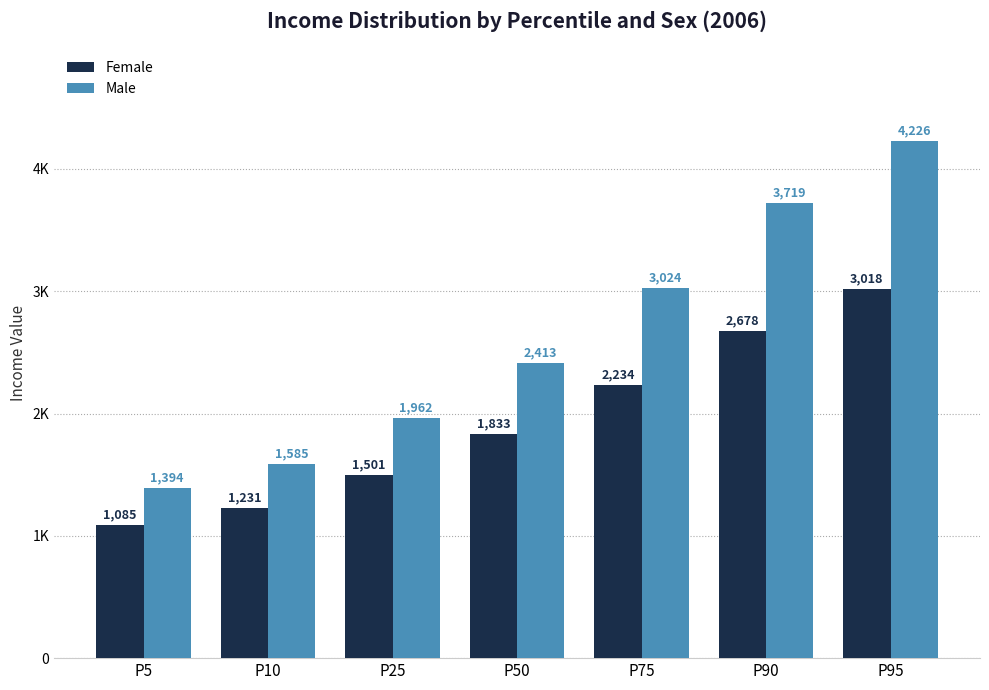

Which series changed the most between P10 and P90?

Male